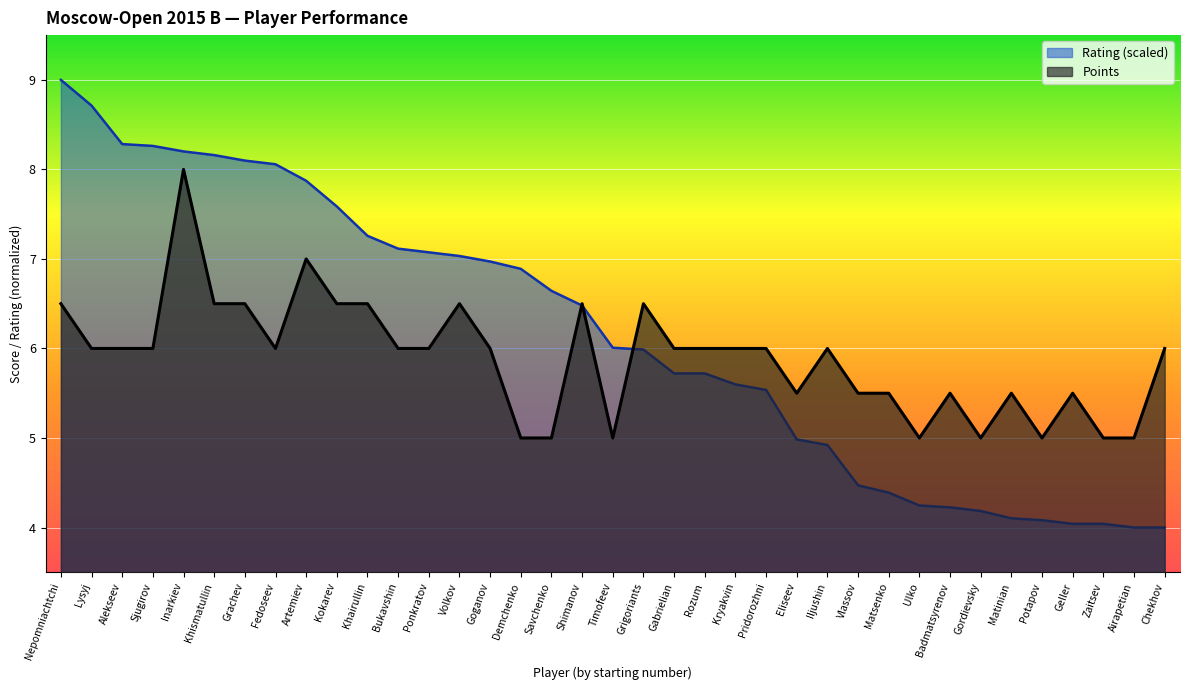

At which category does Points reach its first local valley?

Fedoseev